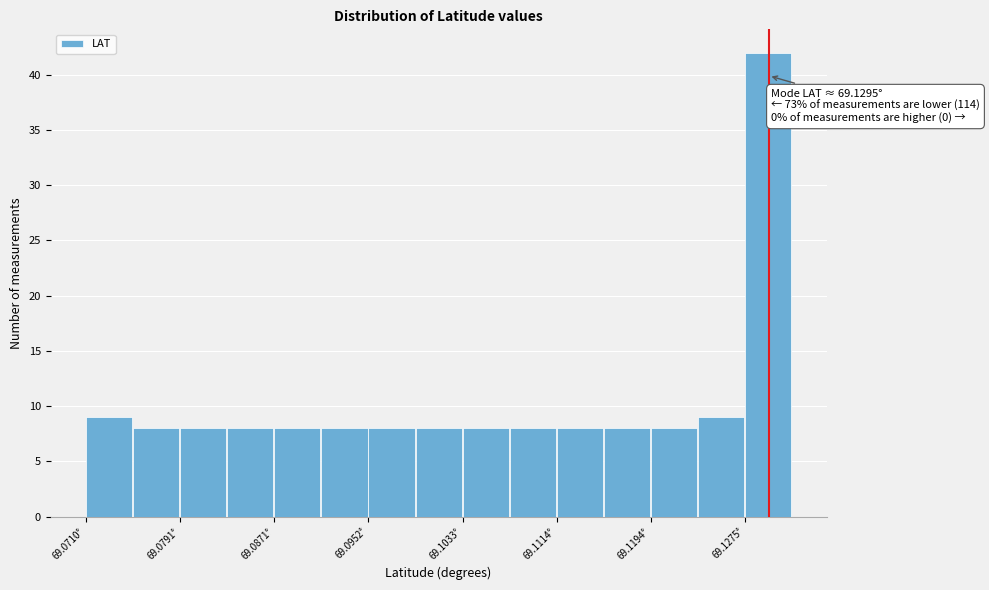

Over which range of the x-axis is the bar tallest?

69.128 to 69.132